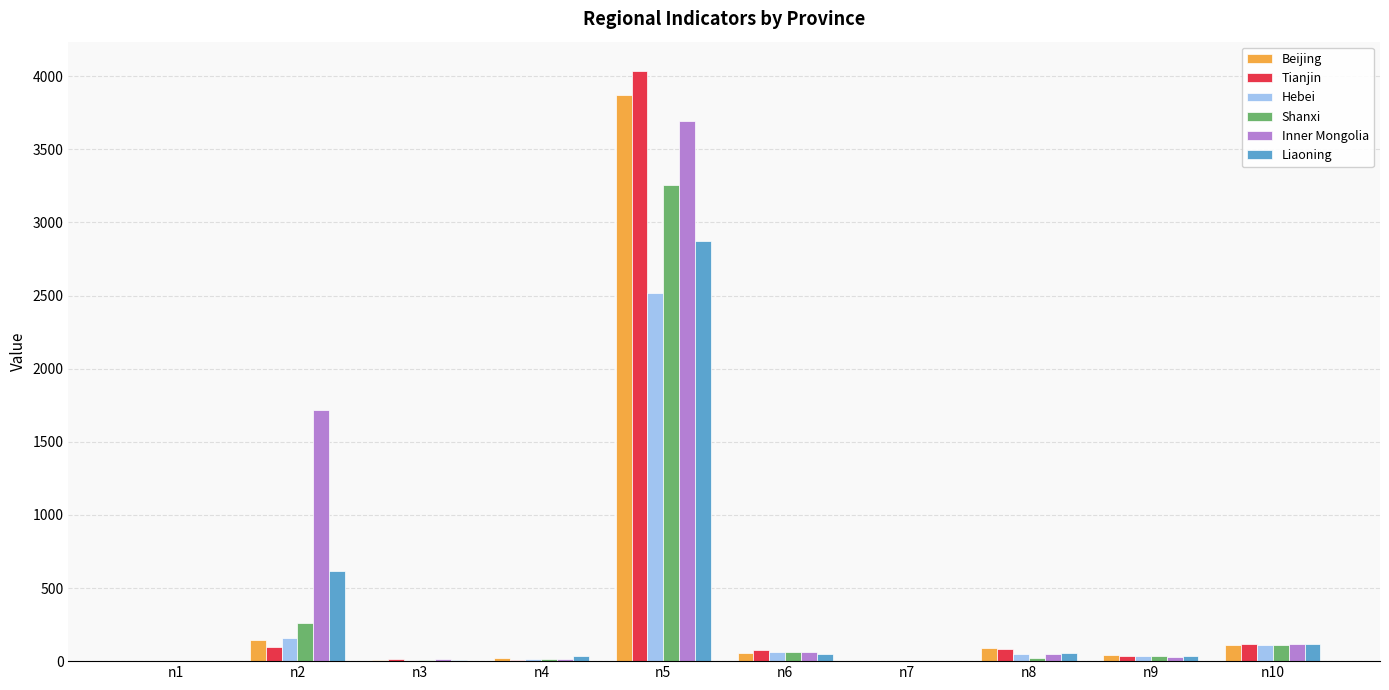

Is the value of Shanxi at n1 greater than the value of Liaoning at n6?

No